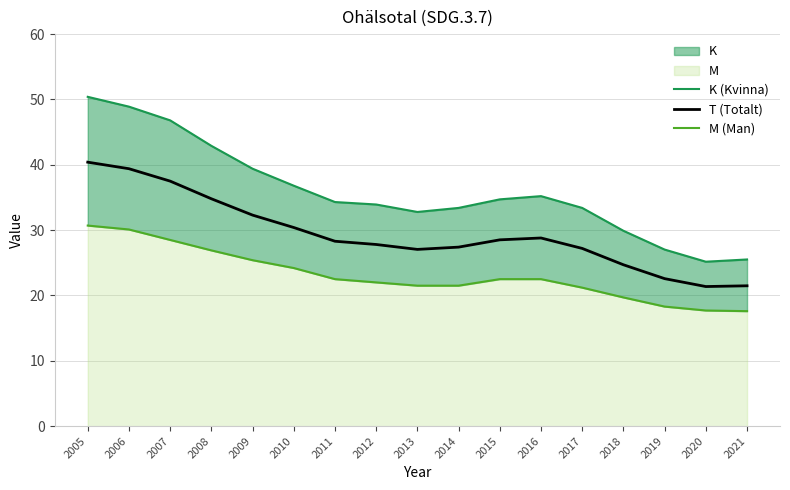

List the series in order of their overall mean, lowest first.

M (Man), T (Totalt), K (Kvinna)